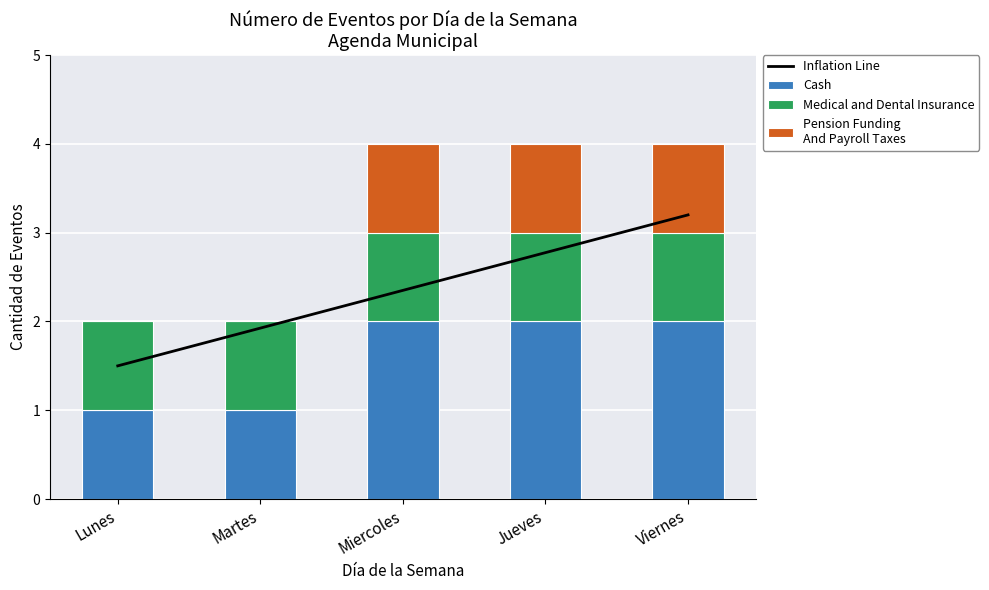

The Medical and Dental Insurance series shows 0.3 at Lunes. True or false?

False